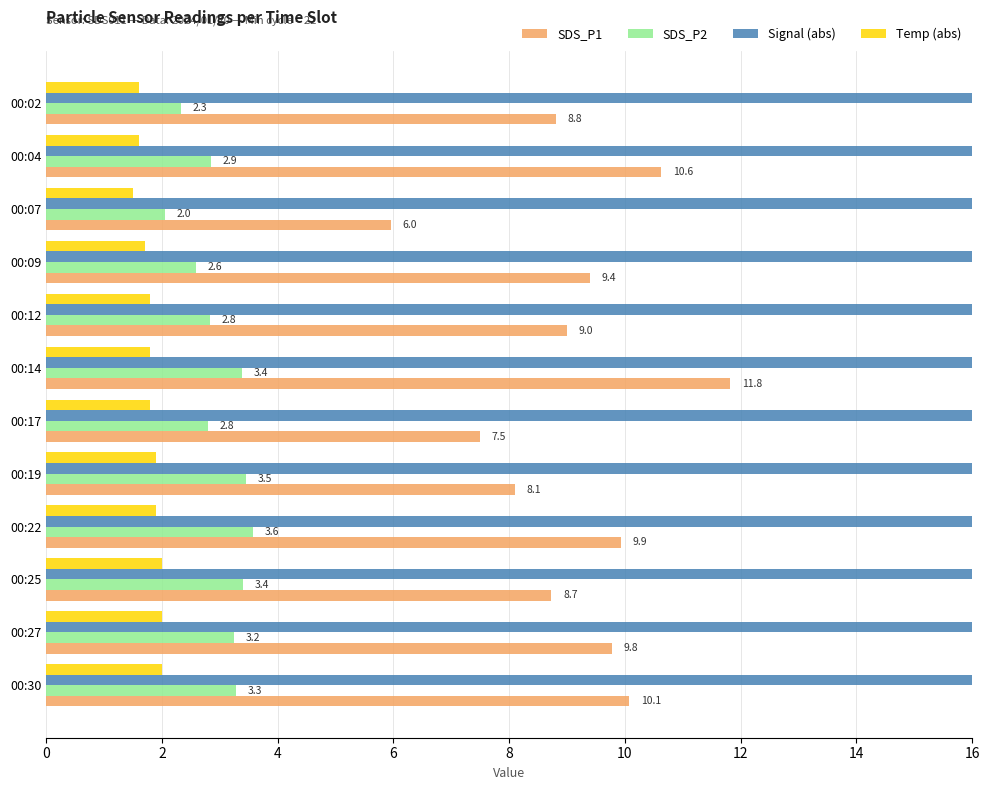

What is the maximum value shown in the chart?

79.0